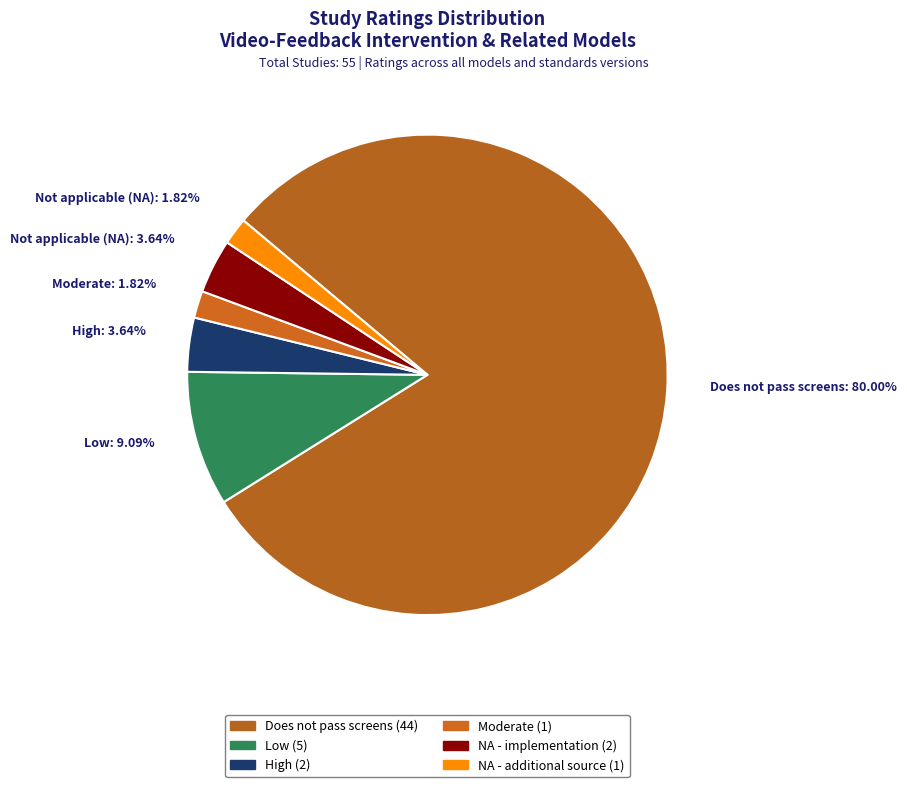

Which slice is the largest?

Does not pass screens: 80.00%